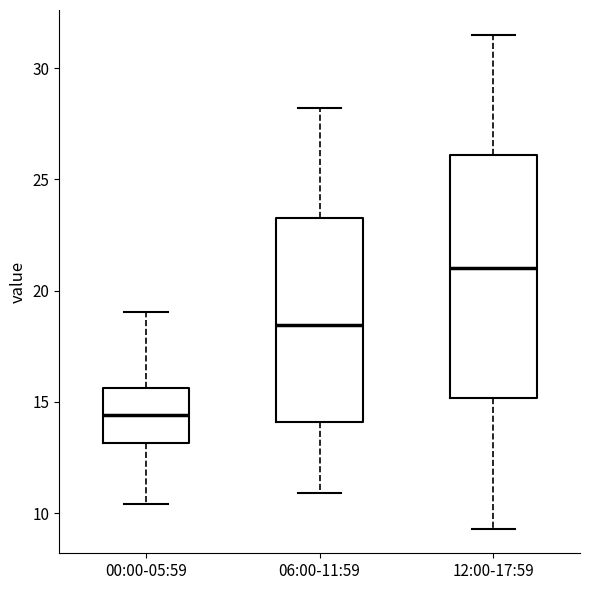

Which box's median line is the lowest?

00:00-05:59